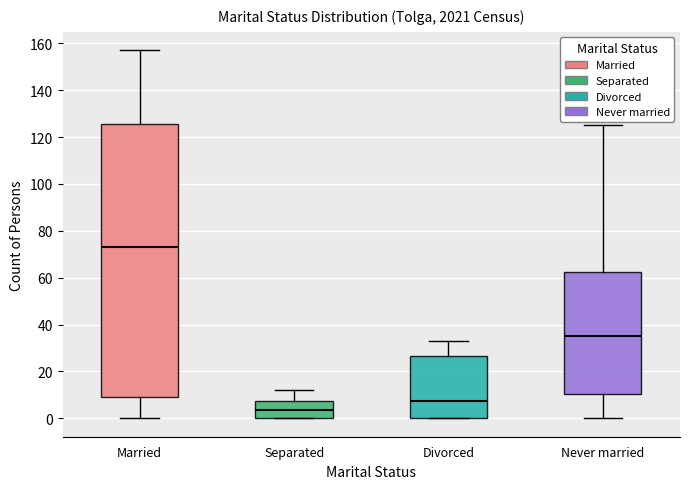

Which box has the highest median line?

Married